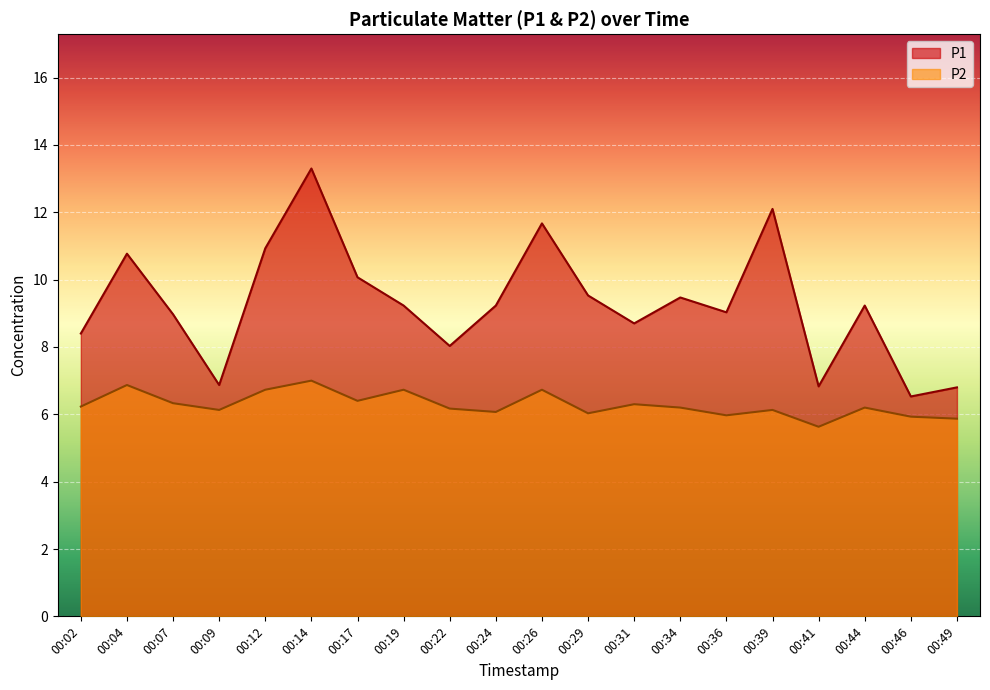

What is the average value of the P1 series?

9.3